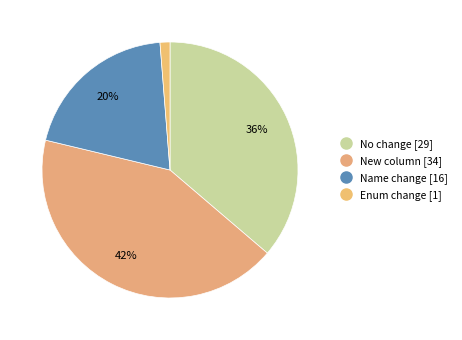

Rank the categories by value from lowest to highest.

Enum change, Name change, No change, New column